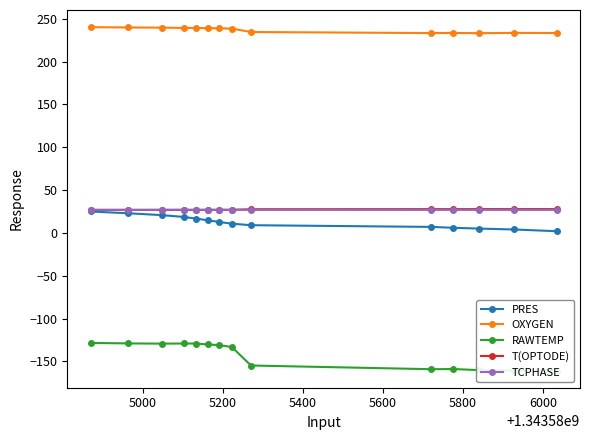

How many series are shown in this chart?

5